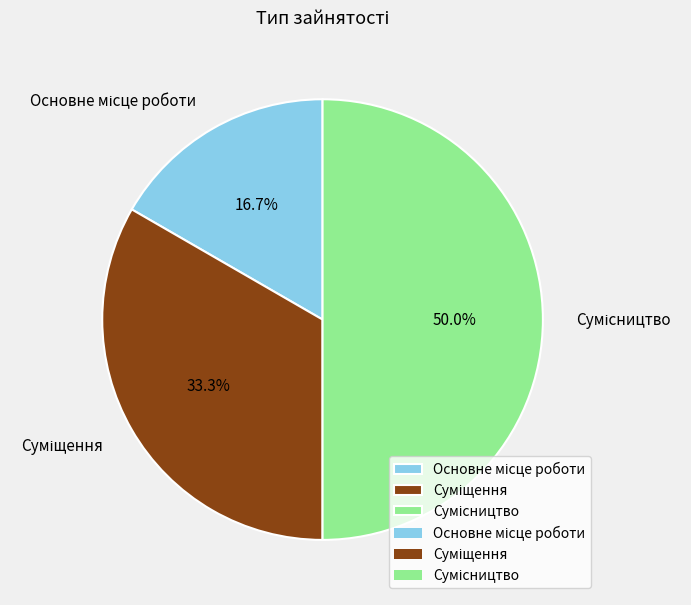

Which category has the smallest portion of the pie?

Основне місце роботи